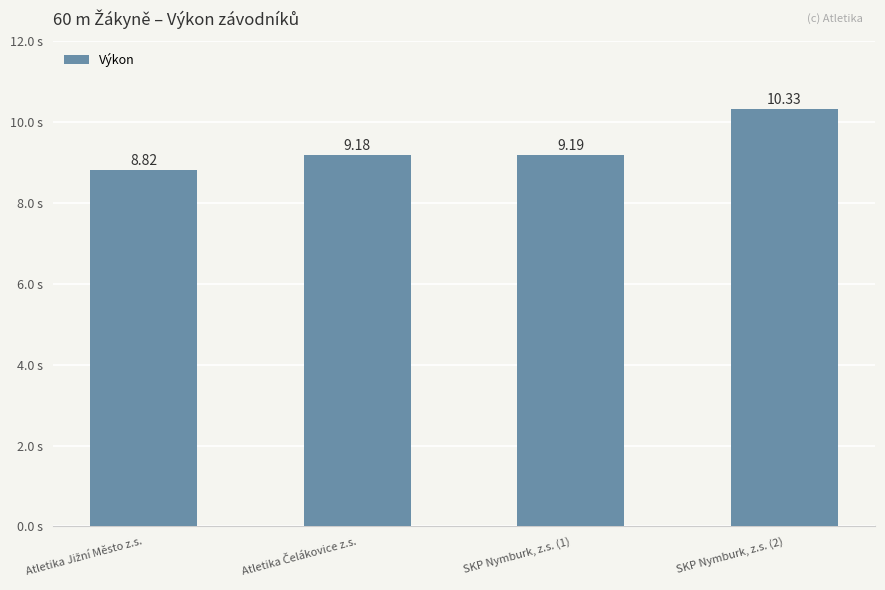

What is the smallest value displayed?

8.8